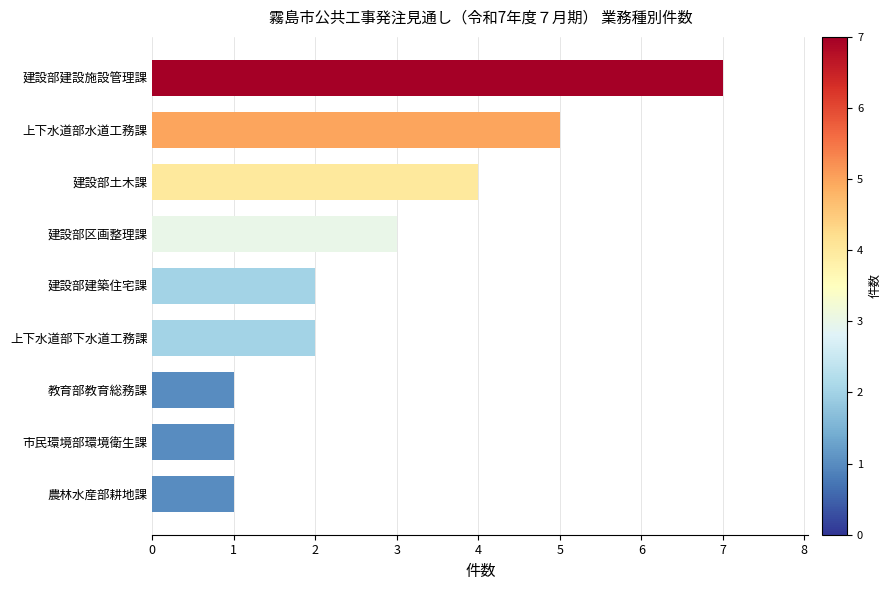

The chart shows a value of 0 at 農林水産部耕地課. True or false?

False